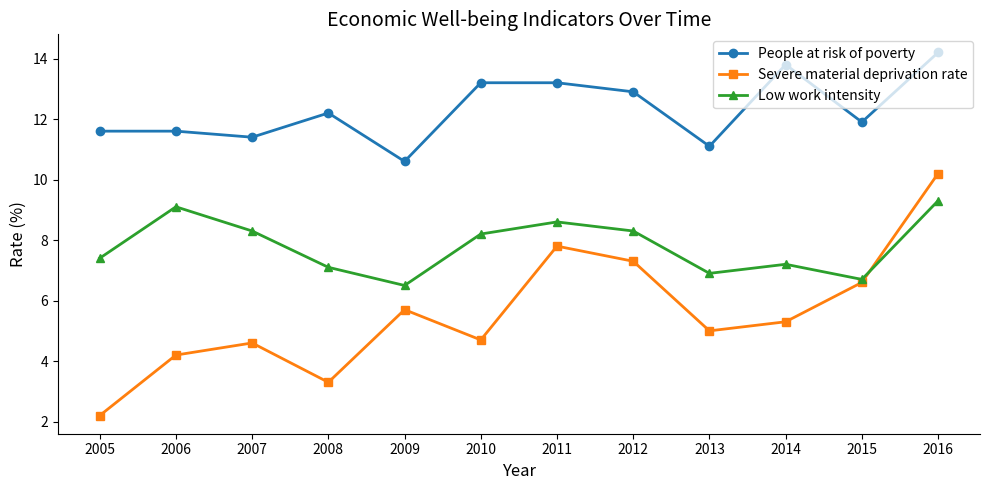

What is the sum of the Severe material deprivation rate values at 2008 and 2006?

7.5